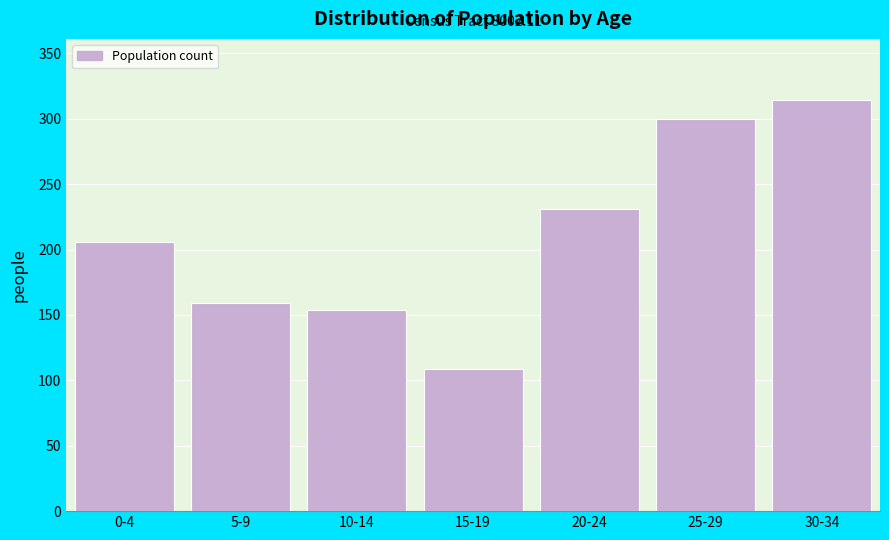

Reading left to right, what are all the values shown in this chart?

0-4=206	5-9=159	10-14=154	15-19=109	20-24=231	25-29=300	30-34=314